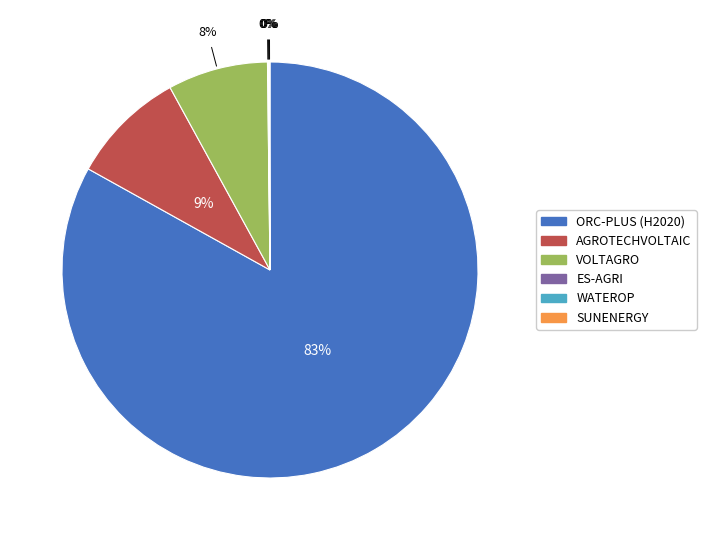

What percentage is the AGROTECHVOLTAIC slice, to the nearest percent?

9%